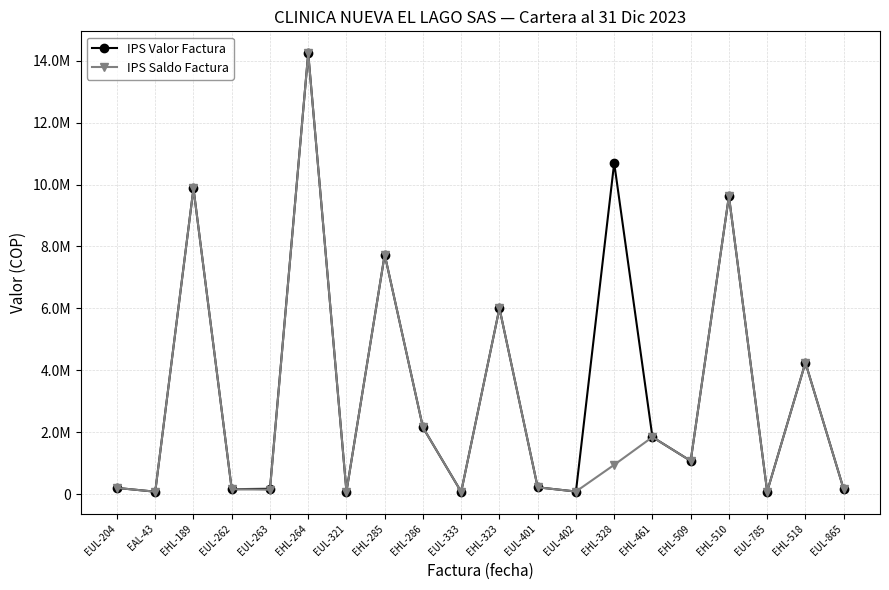

Rank the series at EHL-509 from lowest to highest value.

IPS Valor Factura, IPS Saldo Factura